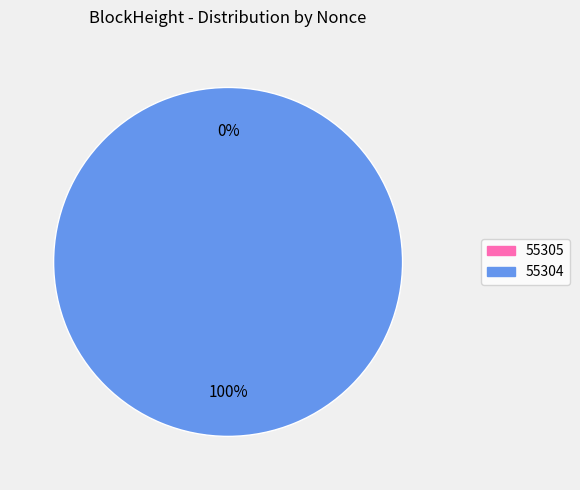

Count the number of slices in the pie.

2